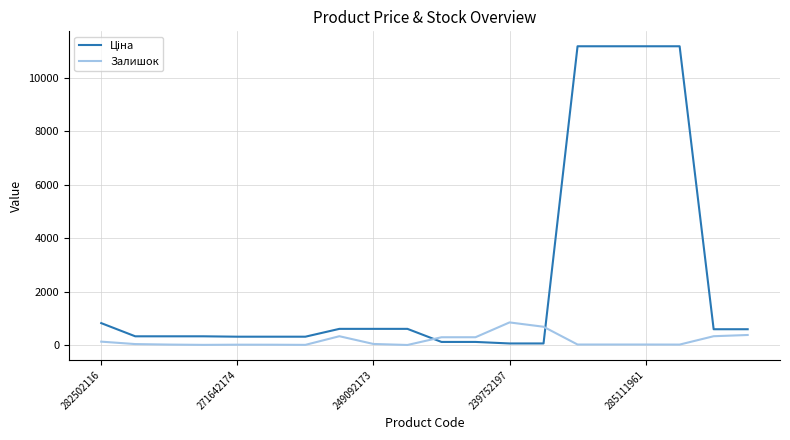

What is the difference between the maximum and minimum values in the Залишок series?

845.0